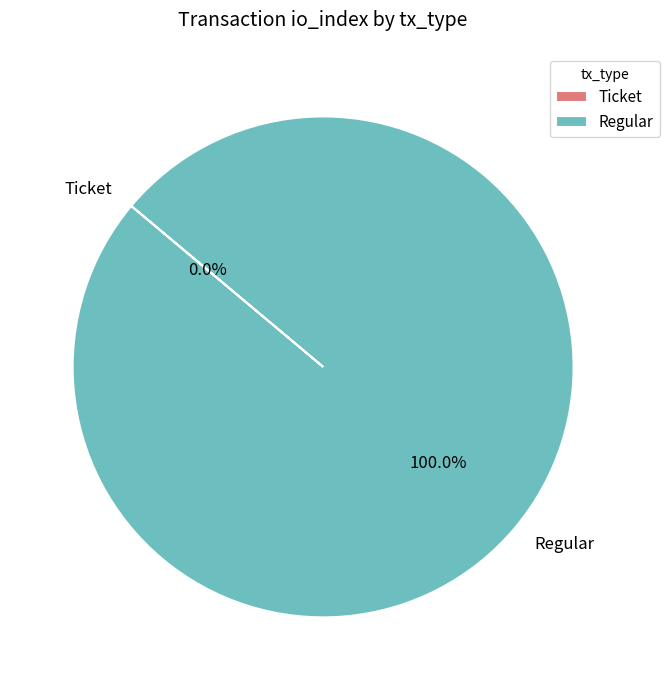

True or false: Regular accounts for 100% of the total.

True